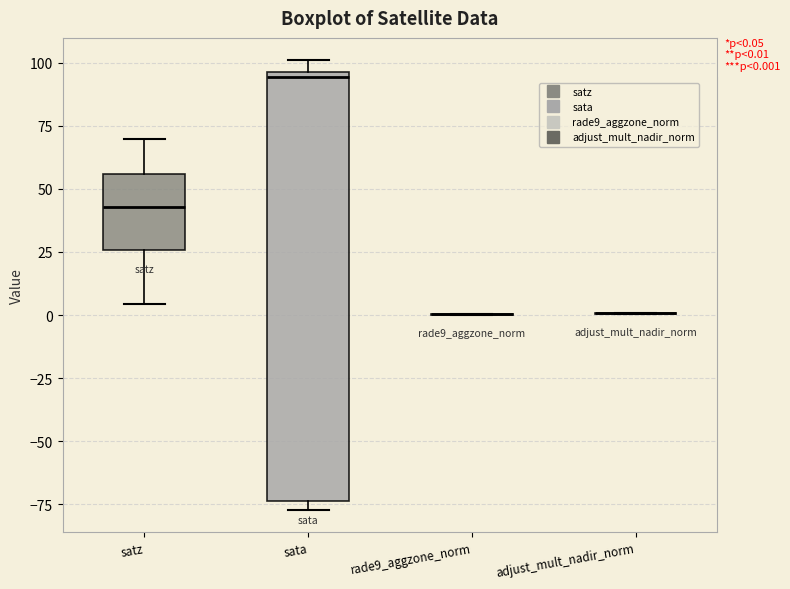

Which box is the tallest, from its lower edge to its upper edge?

sata